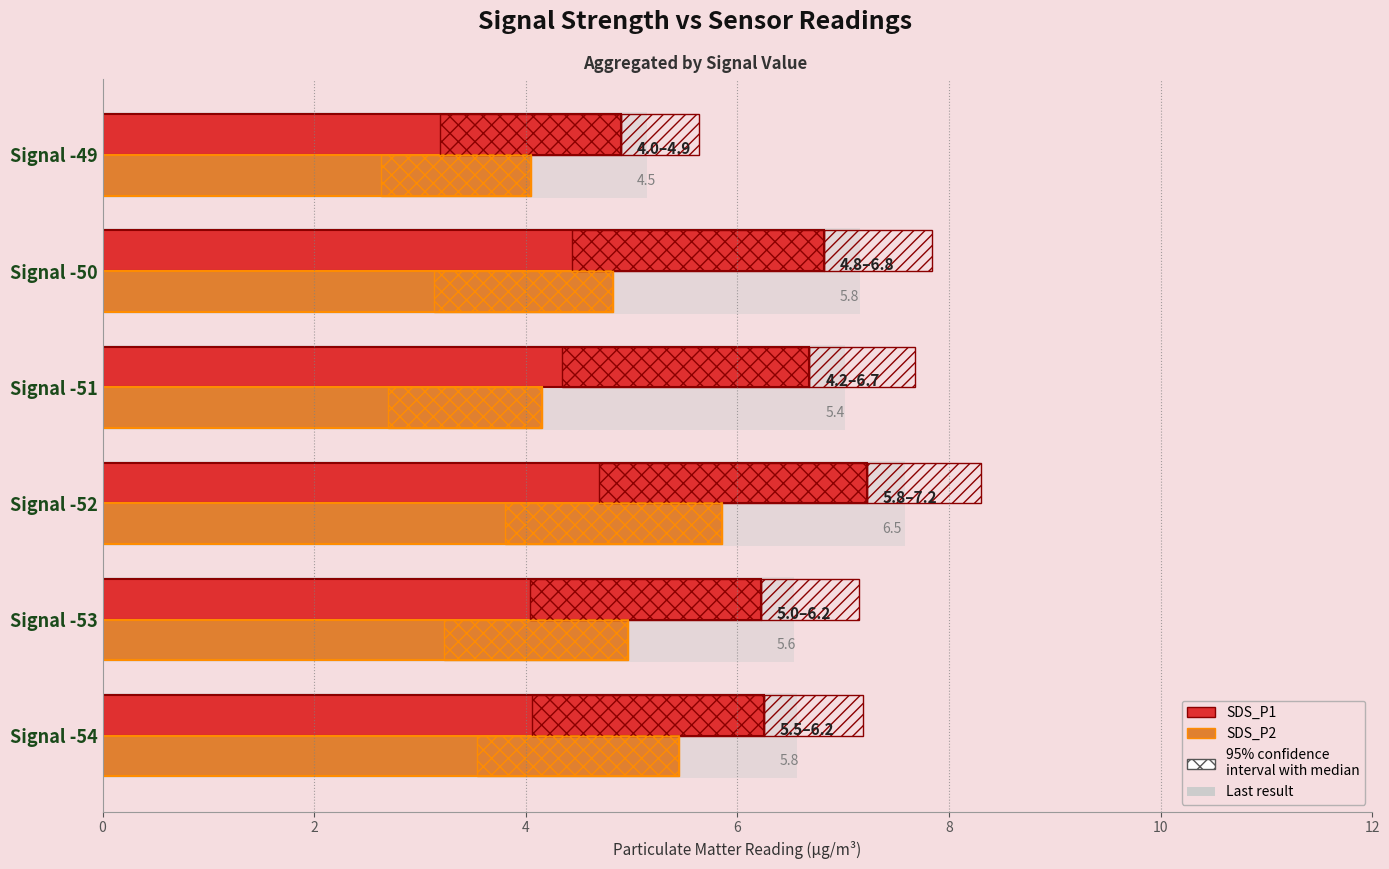

How many data points in SDS_P1 are above 6?

5